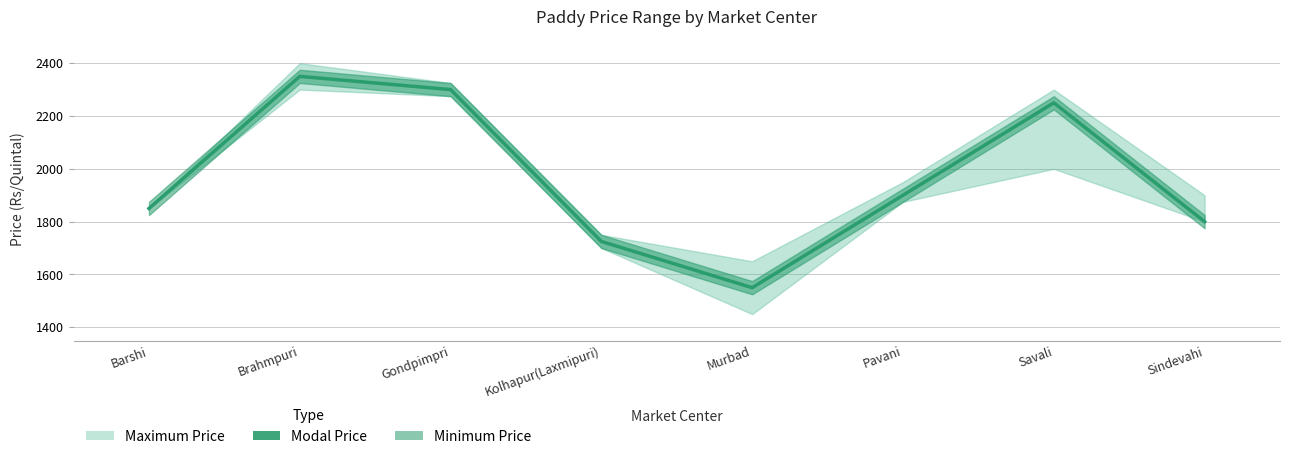

Rank the categories by value from highest to lowest.

Brahmpuri, Gondpimpri, Savali, Pavani, Barshi, Sindevahi, Kolhapur(Laxmipuri), Murbad